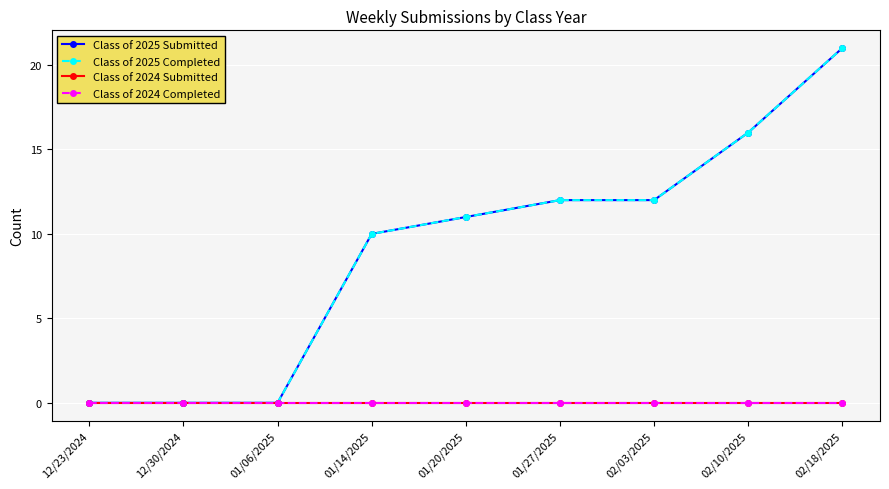

Is this an area chart (filled region under the line)?

No